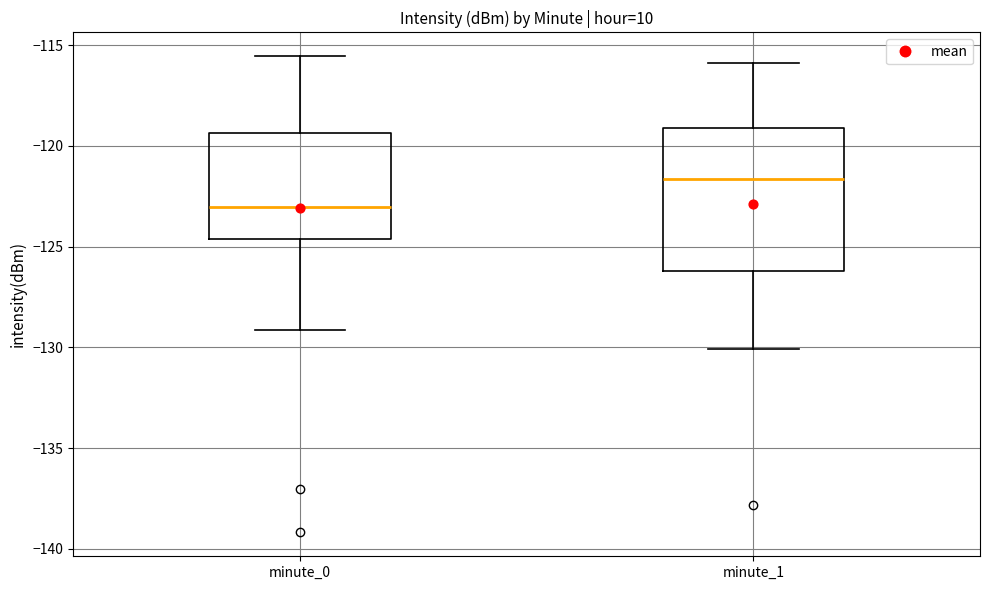

Reading left to right, transcribe this box plot: for each box, give where its median line is, the range the box spans, and where its two whiskers end, as read against the y-axis. The values are not printed on the chart, so give them approximately, as read against the axis.

minute_0: median -123.0, box -124.5 to -119.5, whiskers -129.0 to -115.5
minute_1: median -121.5, box -126.0 to -119.0, whiskers -130.0 to -116.0